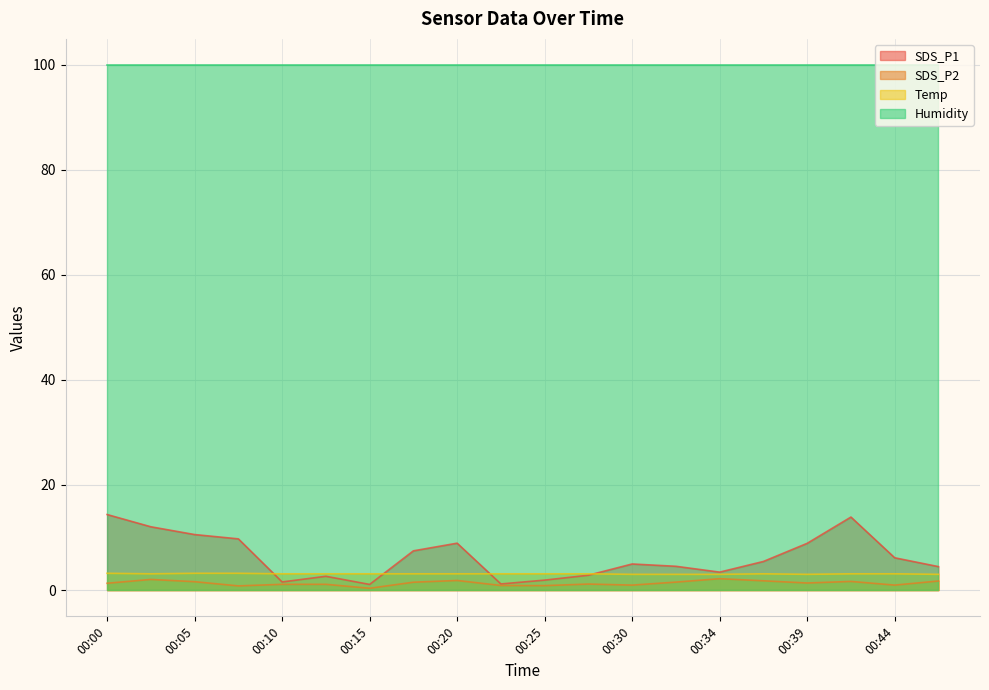

What is the sum of the SDS_P2 values at 00:22 and 00:00?

2.2